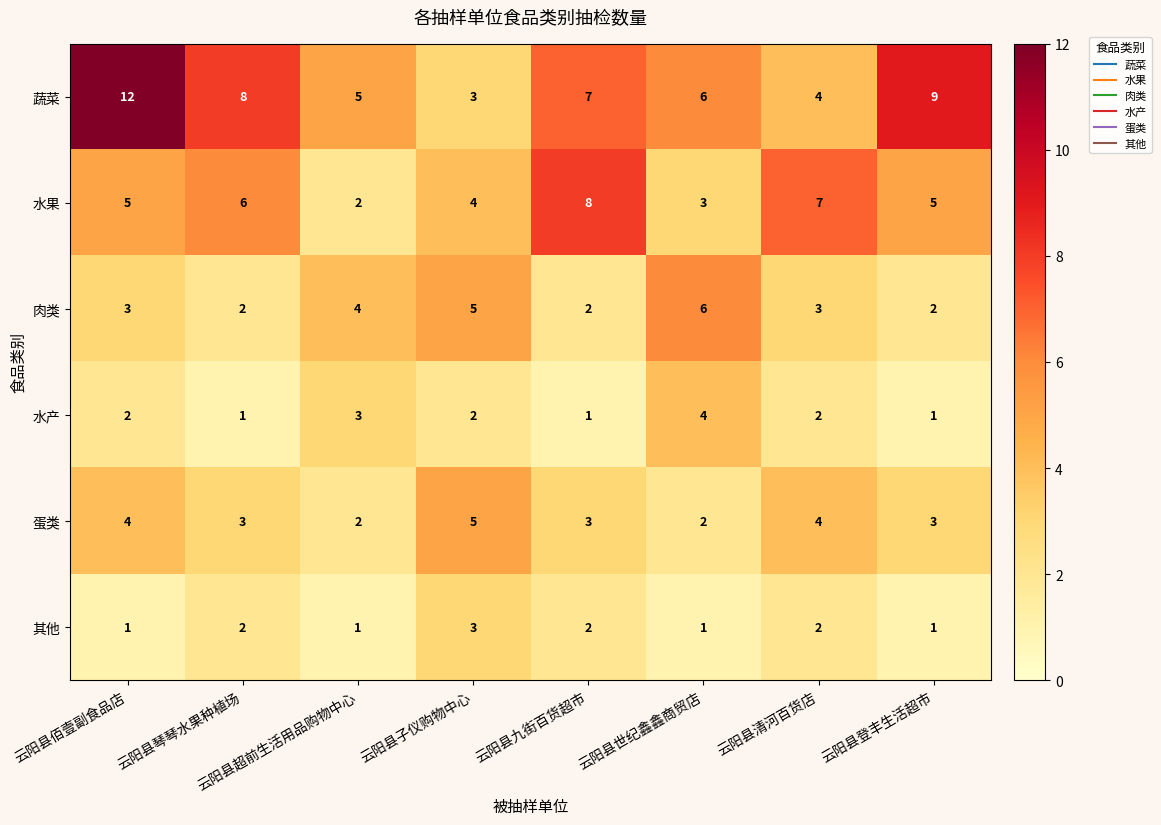

What is the minimum value shown in the chart?

1